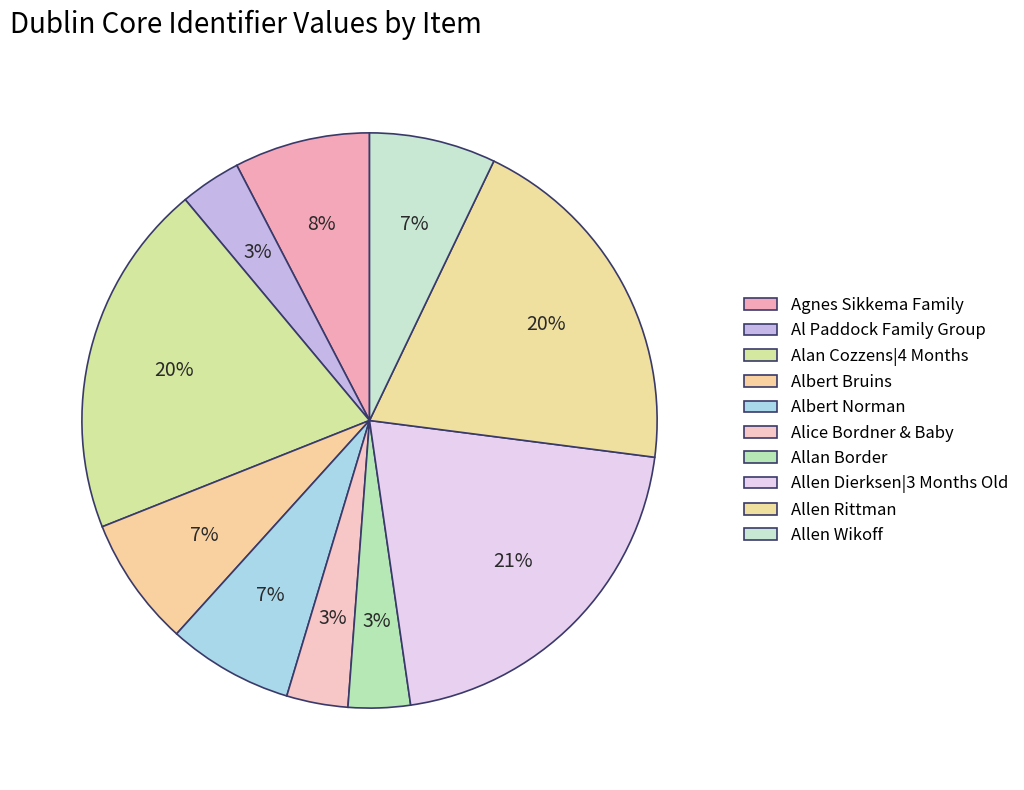

What percentage is the Agnes Sikkema Family slice, to the nearest percent?

8%